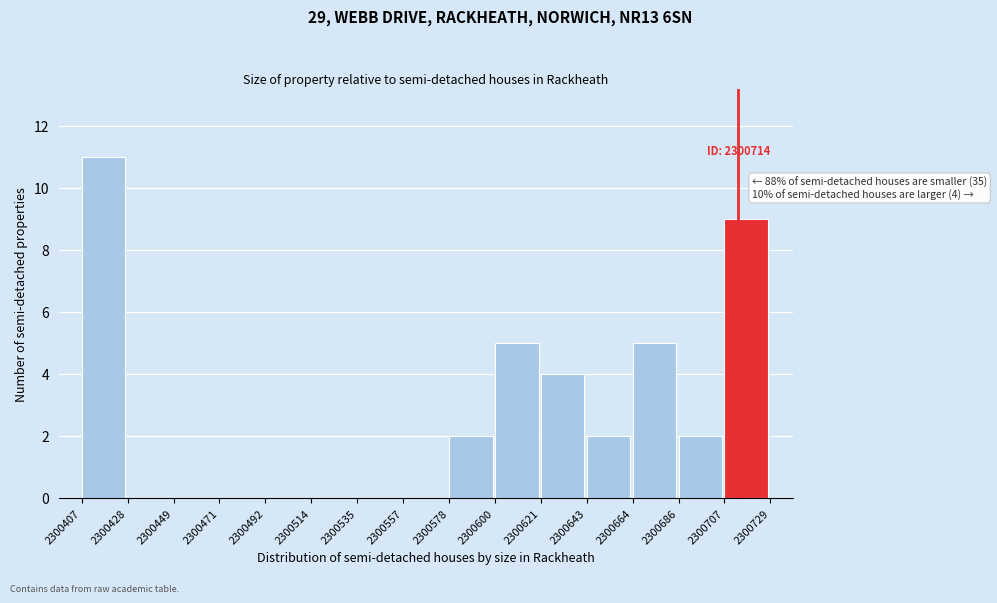

Over which range of the x-axis is the bar tallest?

2300407 to 2300428